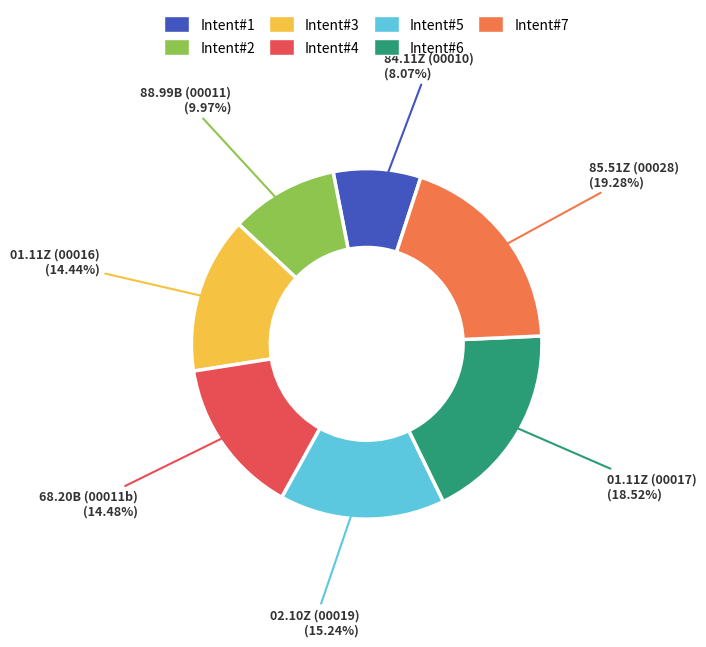

Is there any slice that represents more than half of the pie?

No